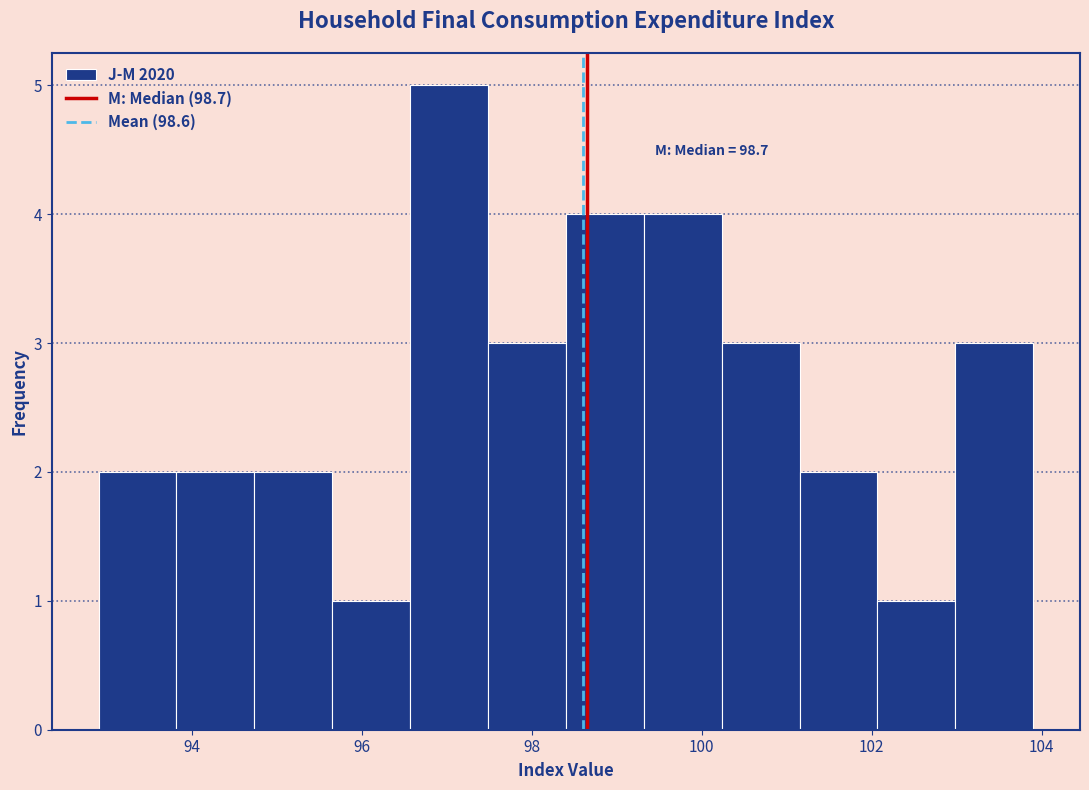

Over which range of the x-axis is the bar tallest?

96.6 to 97.4